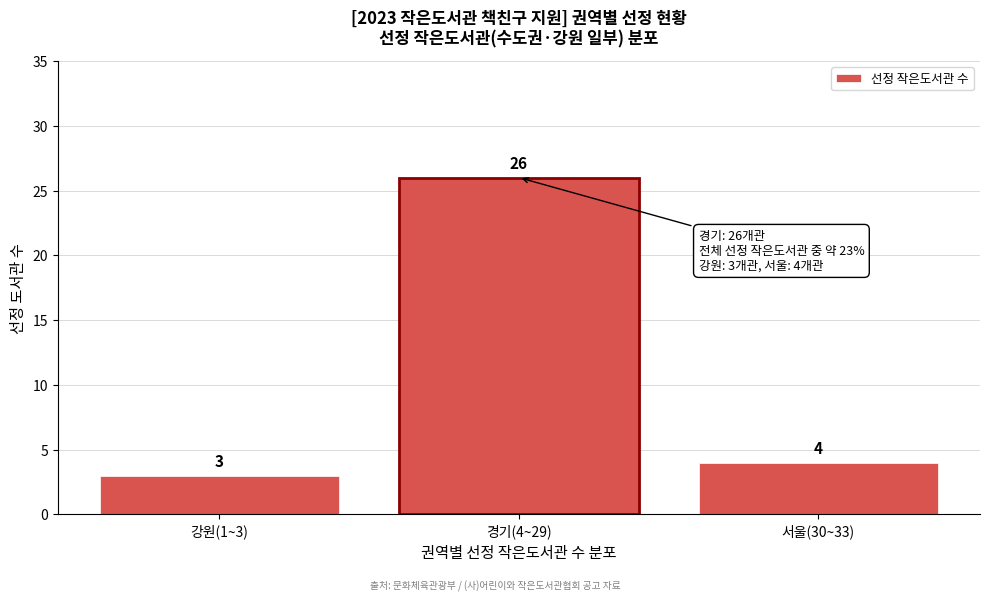

Reading left to right, transcribe all the data shown in this chart.

강원(1~3)=3	경기(4~29)=26	서울(30~33)=4